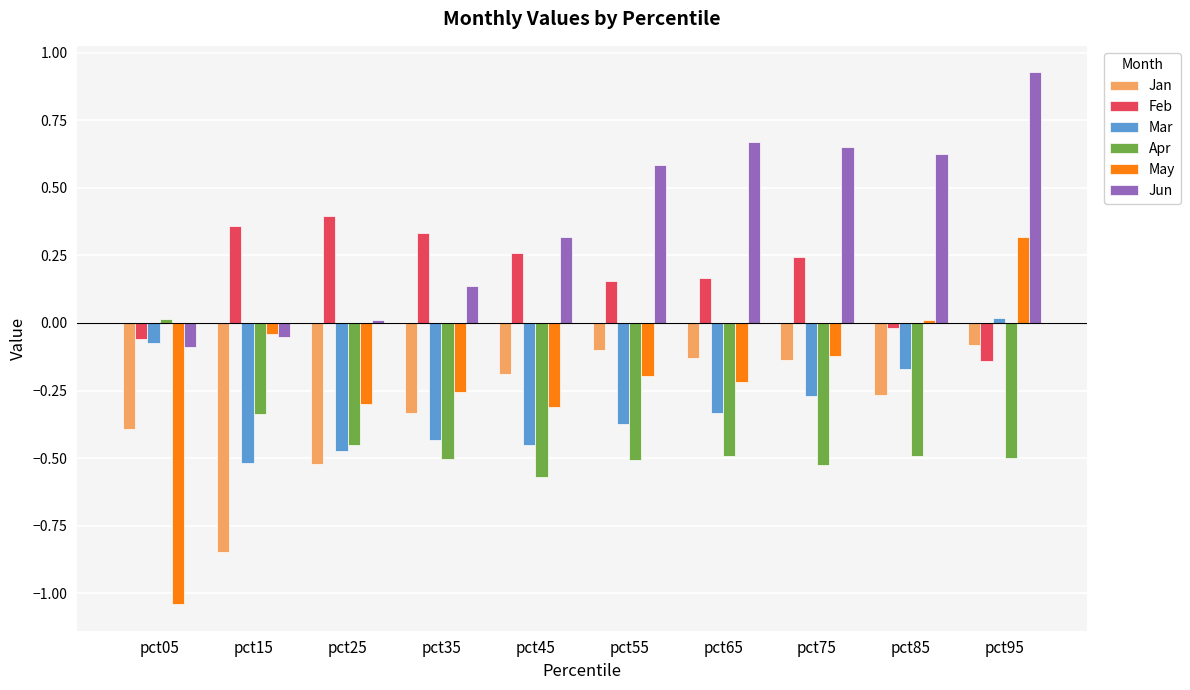

Which series has the largest total across all categories?

Jun